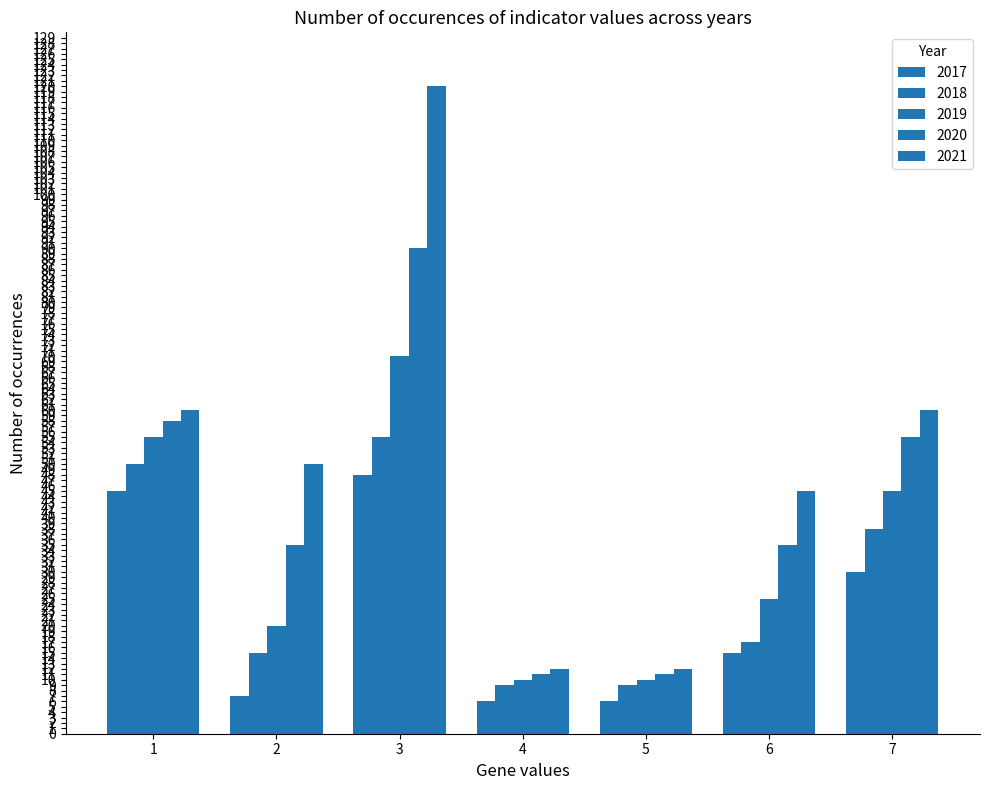

Are the bars grouped side by side (vs. stacked)?

Yes